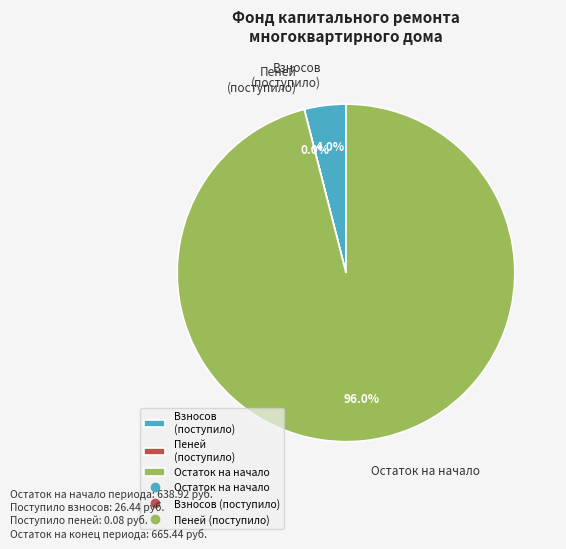

To the nearest percent, what is the difference between the largest and smallest slice percentages?

96%